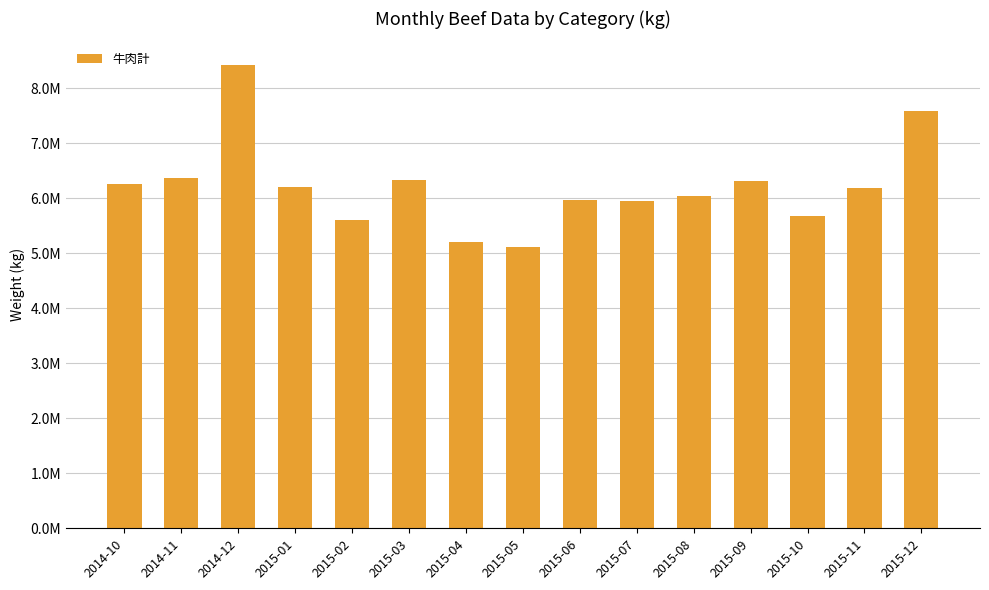

The chart shows a value of 6358470.0 at 2014-11. True or false?

True